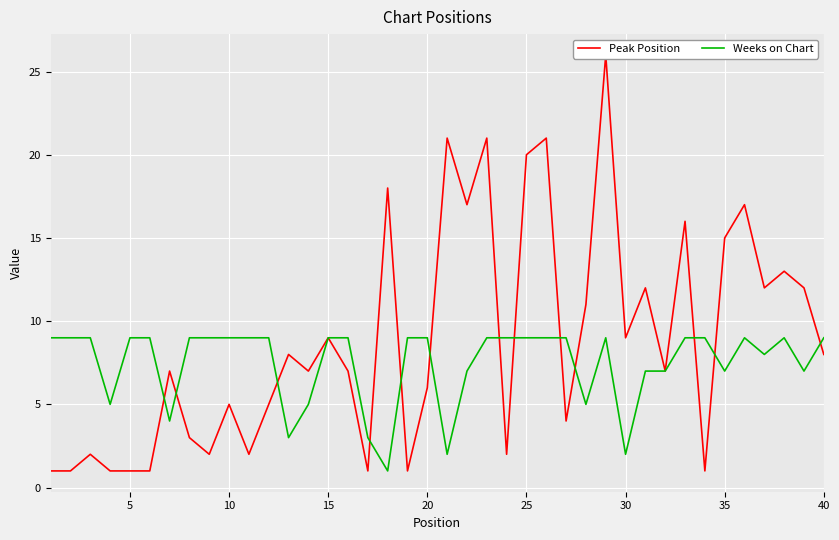

True or false: Weeks on Chart has a value of 2 at 30.

True